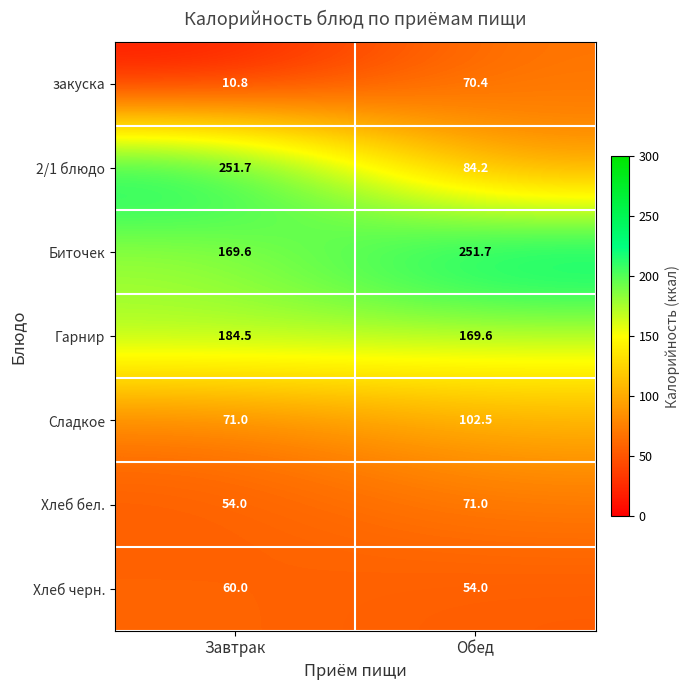

What is the average value of the закуска series?

40.6